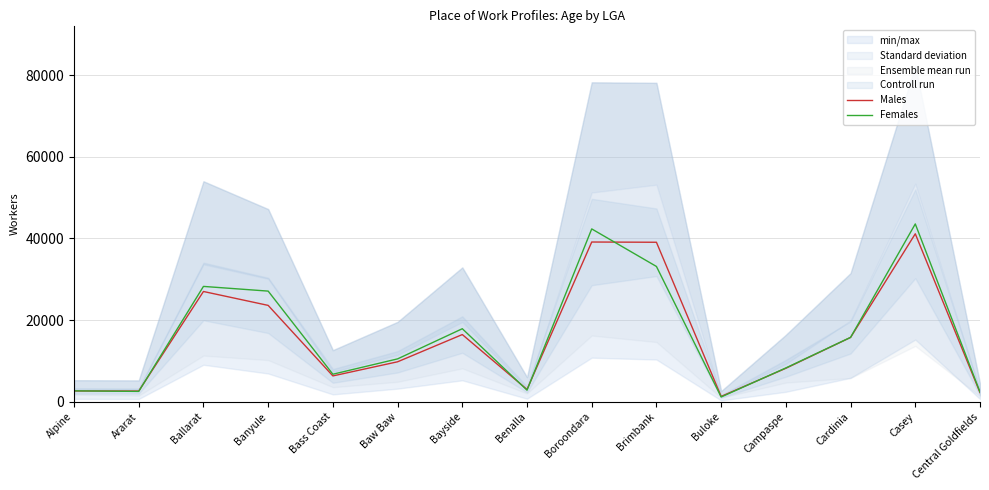

At which category is the sum across all series the highest?

Casey